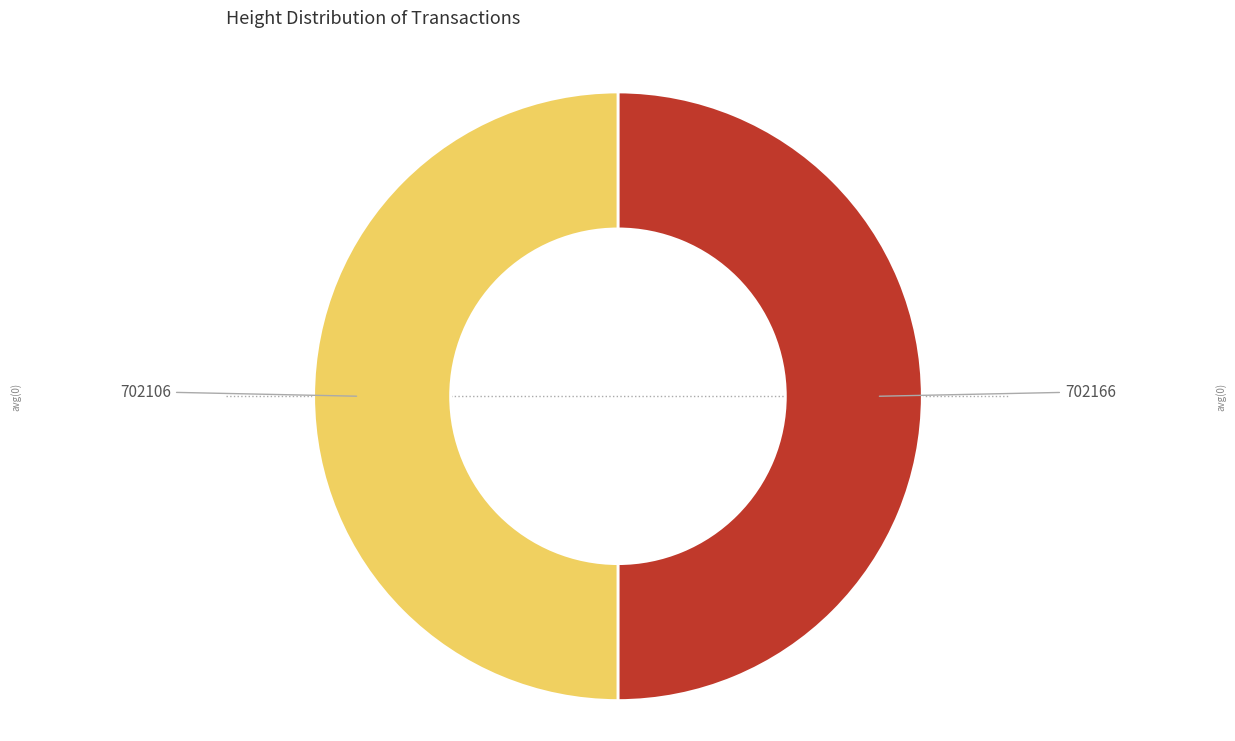

The 702106 slice represents 39% of the pie. True or false?

False